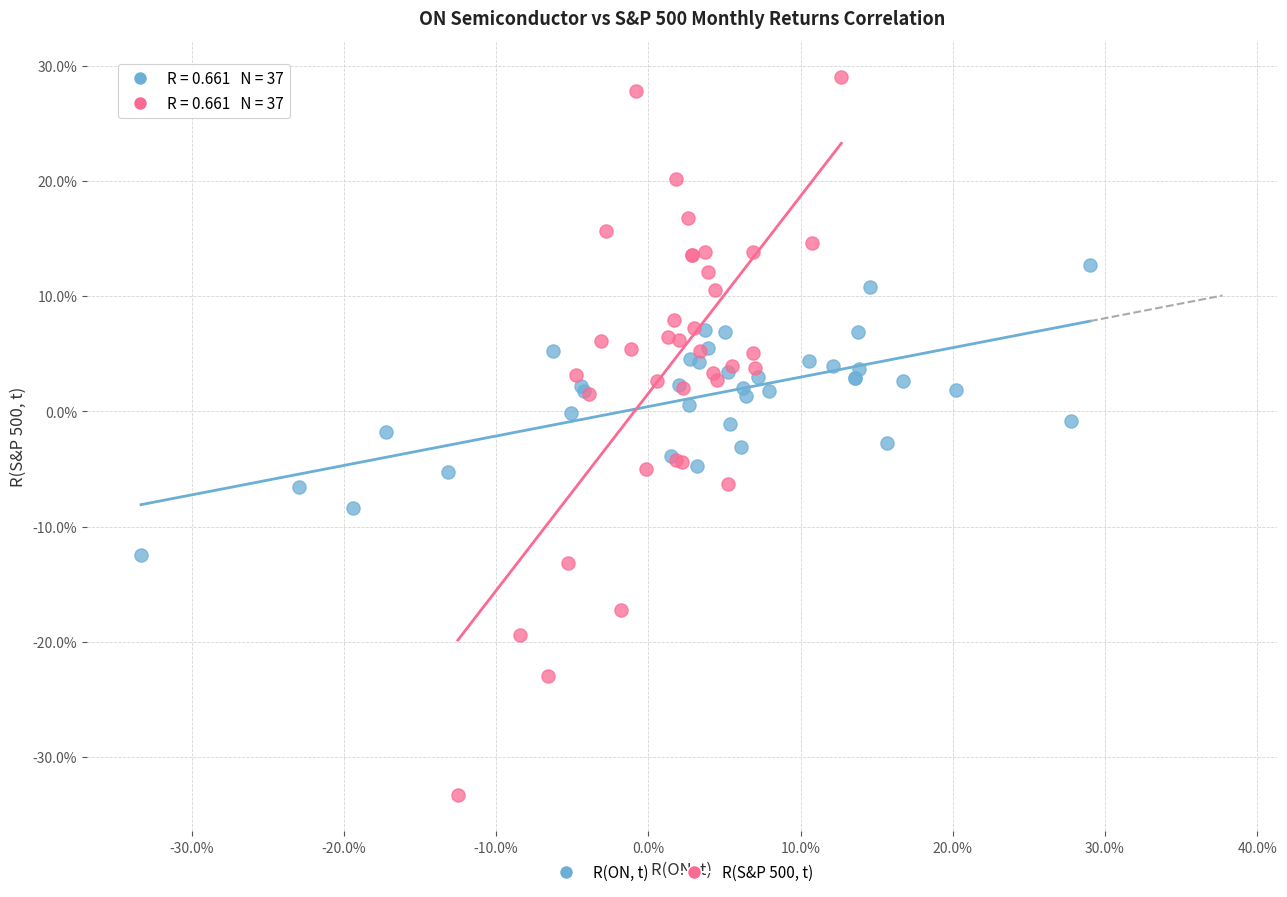

Which series has the largest Y range (max minus min)?

R(S&P 500, t)